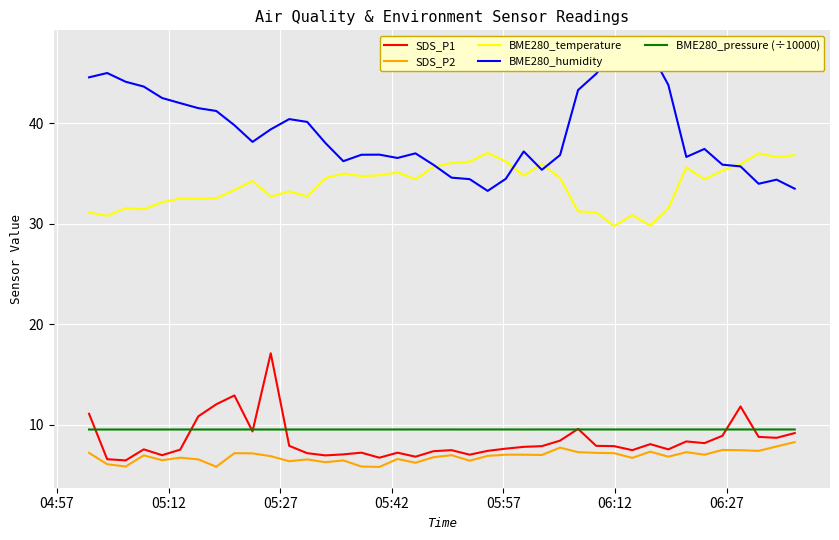

True or false: BME280_temperature and BME280_pressure (÷10000) cross at least once.

False